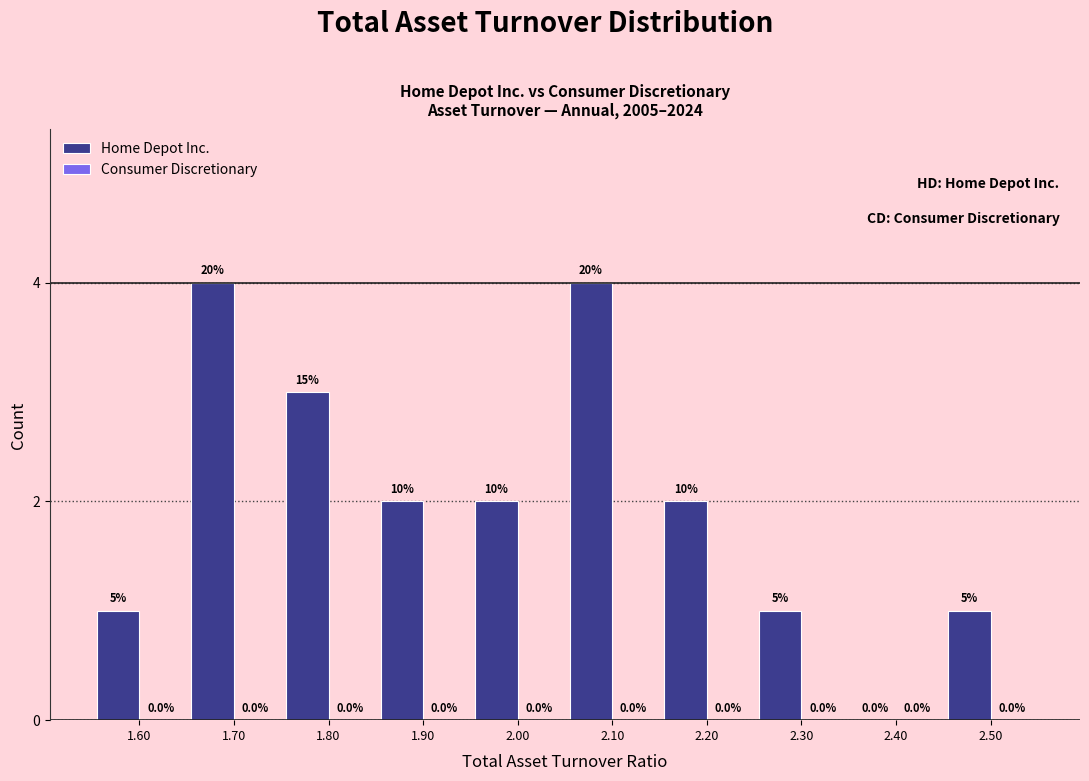

Reading left to right, list all the values displayed in this chart.

1.60=1	1.70=4	1.80=3	1.90=2	2.00=2	2.10=4	2.20=2	2.30=1	2.40=0	2.50=1